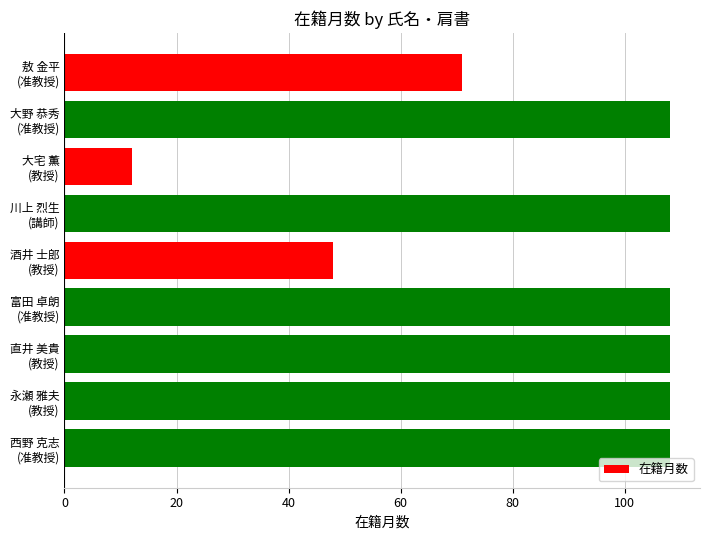

Does the chart contain stacked bars?

No